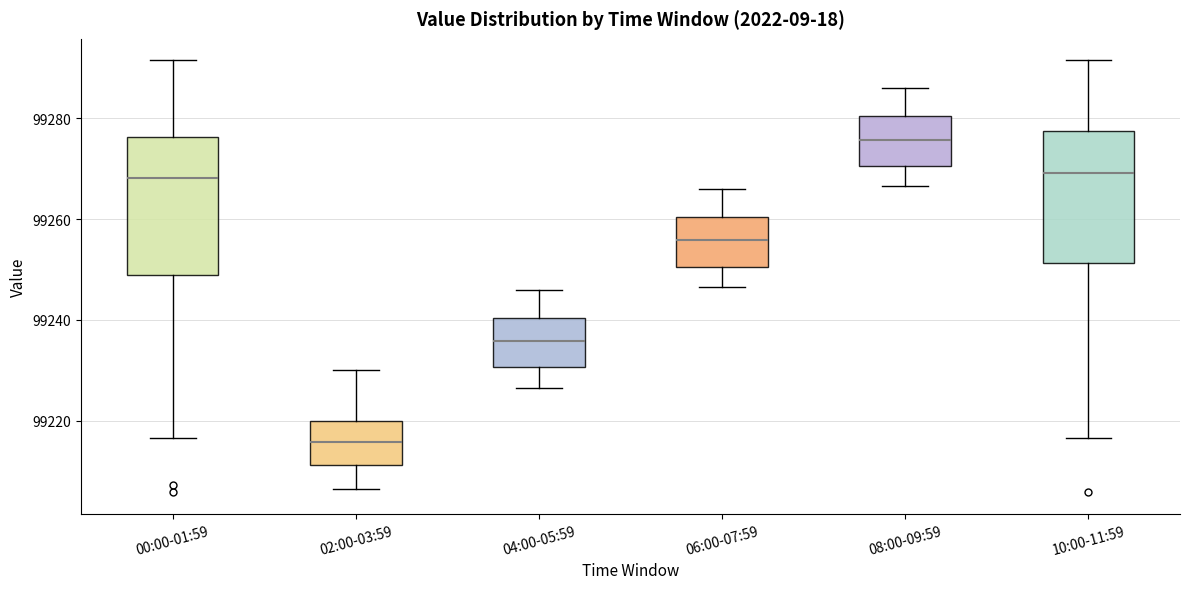

Reading left to right, transcribe this box plot: for each box, give where its median line is, the range the box spans, and where its two whiskers end, as read against the y-axis. The values are not printed on the chart, so give them approximately, as read against the axis.

00:00-01:59: median 99268, box 99248 to 99276, whiskers 99216 to 99292
02:00-03:59: median 99216, box 99212 to 99220, whiskers 99206 to 99230
04:00-05:59: median 99236, box 99230 to 99240, whiskers 99226 to 99246
06:00-07:59: median 99256, box 99250 to 99260, whiskers 99246 to 99266
08:00-09:59: median 99276, box 99270 to 99280, whiskers 99266 to 99286
10:00-11:59: median 99270, box 99252 to 99278, whiskers 99216 to 99292